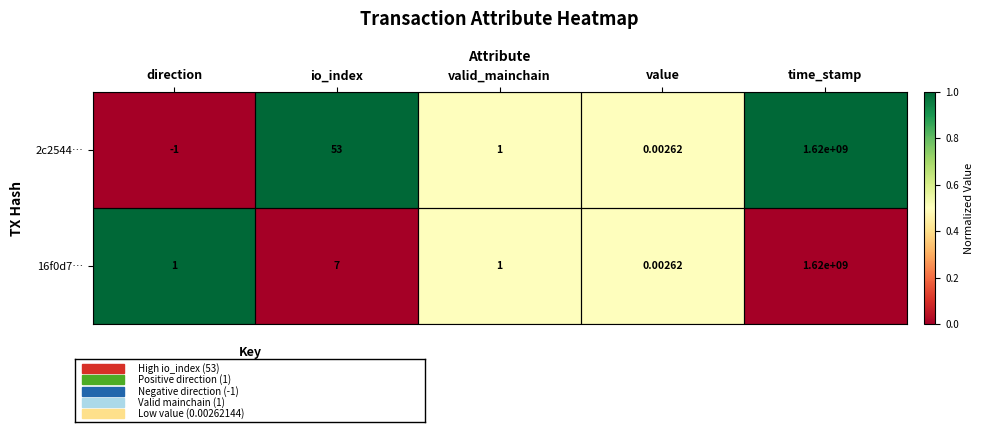

Where does the 2c2544… series first go above 1?

io_index